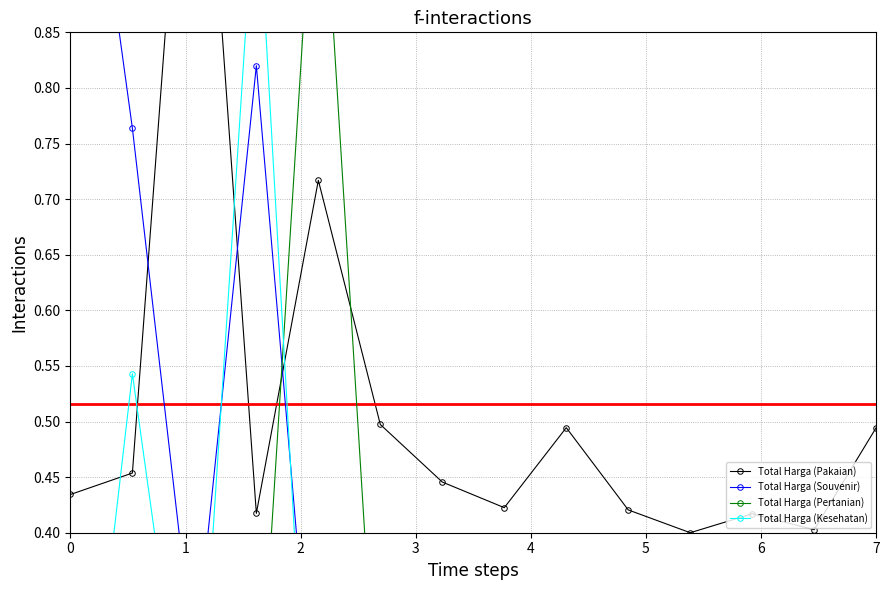

In Total Harga (Pakaian), how many points are lower than both neighbors (excluding endpoints)?

4